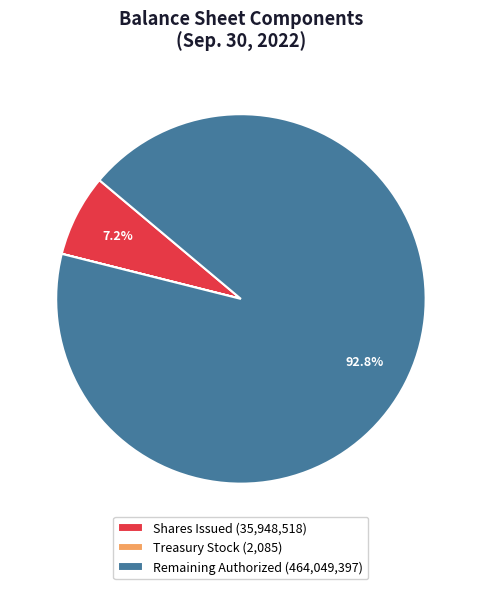

What is the majority slice?

Remaining Authorized (464,049,397)